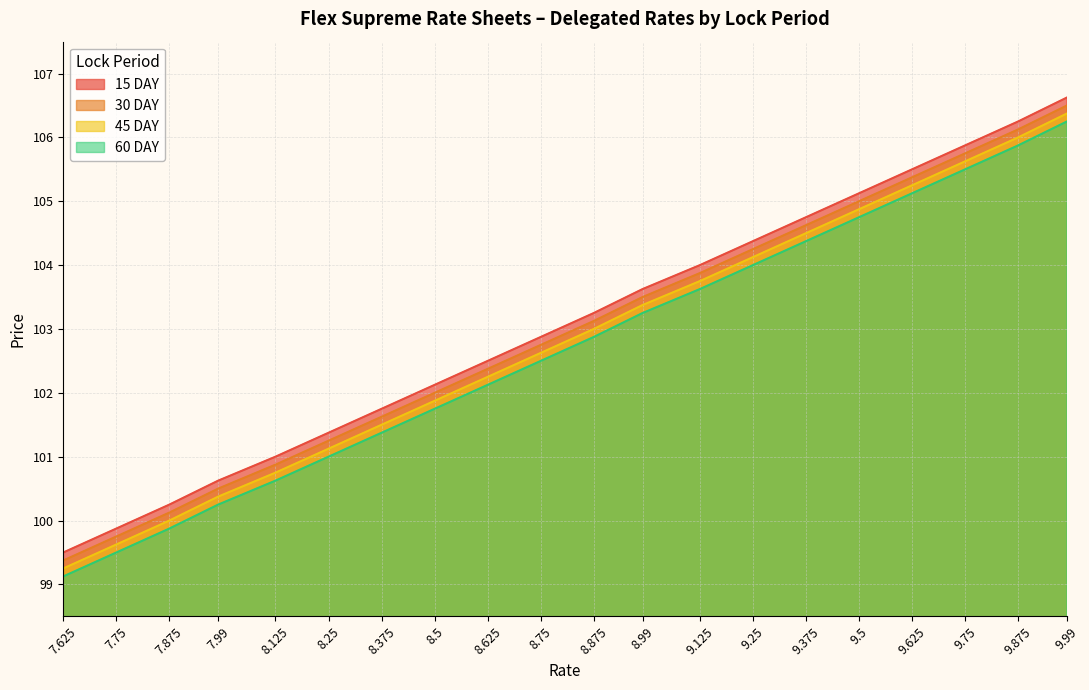

Reading right to left, what are all the values shown in this chart?

15 DAY: 9.99=106.6	9.875=106.2	9.75=105.9	9.625=105.5	9.5=105.1	9.375=104.8	9.25=104.4	9.125=104.0	8.99=103.6	8.875=103.2	8.75=102.9	8.625=102.5	8.5=102.1	8.375=101.8	8.25=101.4	8.125=101.0	7.99=100.6	7.875=100.2	7.75=99.9	7.625=99.5
30 DAY: 9.99=106.5	9.875=106.1	9.75=105.8	9.625=105.4	9.5=105.0	9.375=104.6	9.25=104.2	9.125=103.9	8.99=103.5	8.875=103.1	8.75=102.8	8.625=102.4	8.5=102.0	8.375=101.6	8.25=101.2	8.125=100.9	7.99=100.5	7.875=100.1	7.75=99.8	7.625=99.4
45 DAY: 9.99=106.4	9.875=106.0	9.75=105.6	9.625=105.2	9.5=104.9	9.375=104.5	9.25=104.1	9.125=103.8	8.99=103.4	8.875=103.0	8.75=102.6	8.625=102.2	8.5=101.9	8.375=101.5	8.25=101.1	8.125=100.8	7.99=100.4	7.875=100.0	7.75=99.6	7.625=99.2
60 DAY: 9.99=106.2	9.875=105.9	9.75=105.5	9.625=105.1	9.5=104.8	9.375=104.4	9.25=104.0	9.125=103.6	8.99=103.2	8.875=102.9	8.75=102.5	8.625=102.1	8.5=101.8	8.375=101.4	8.25=101.0	8.125=100.6	7.99=100.2	7.875=99.9	7.75=99.5	7.625=99.1